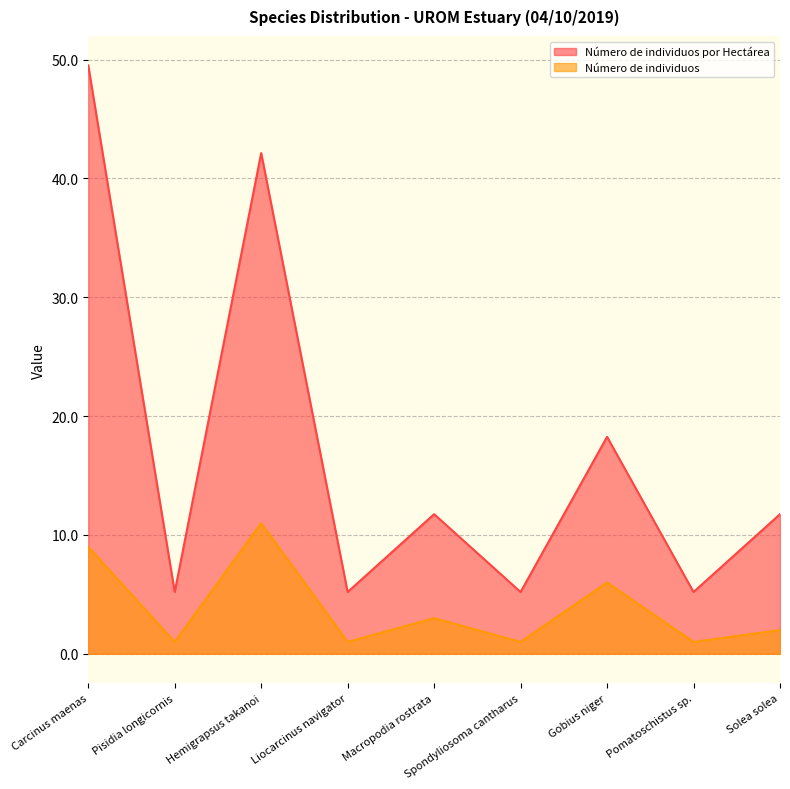

What is the value of the Número de individuos por Hectárea point at the 1st from the left?

49.5